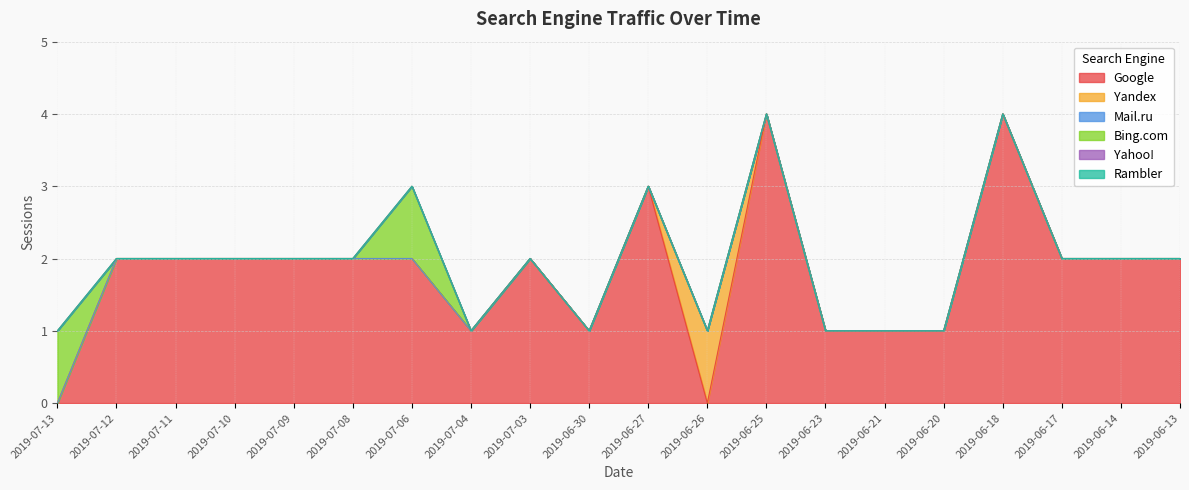

What is the total value across all series at 2019-06-14?

2